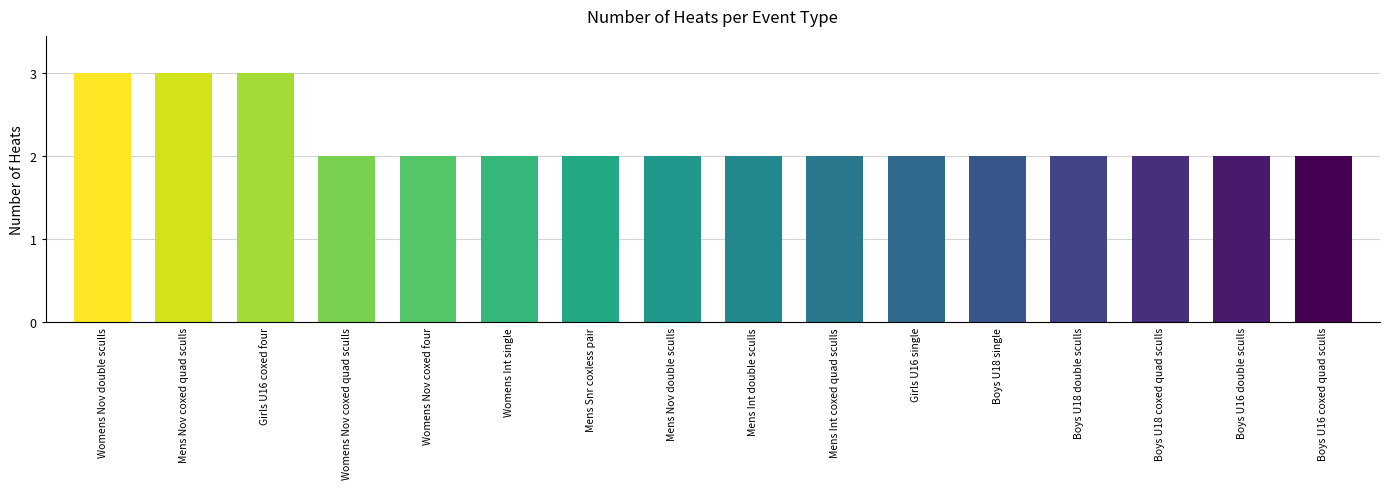

Does the chart contain any negative values?

No